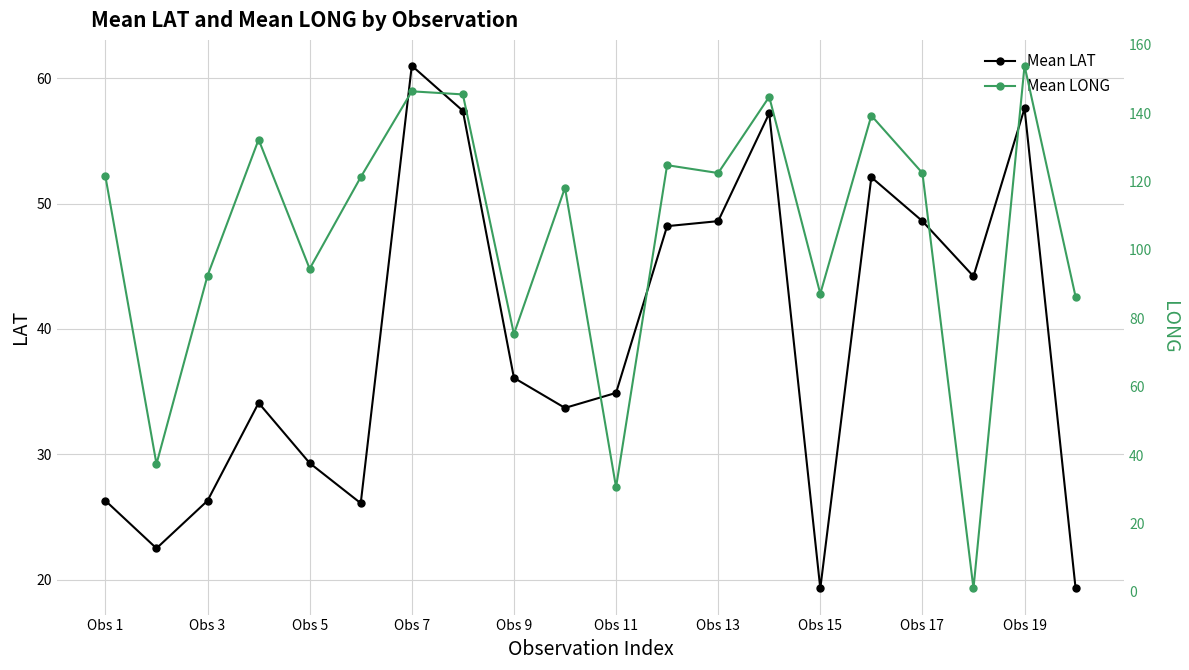

The value of Mean LAT at Obs 19 is 82.4. True or false?

False